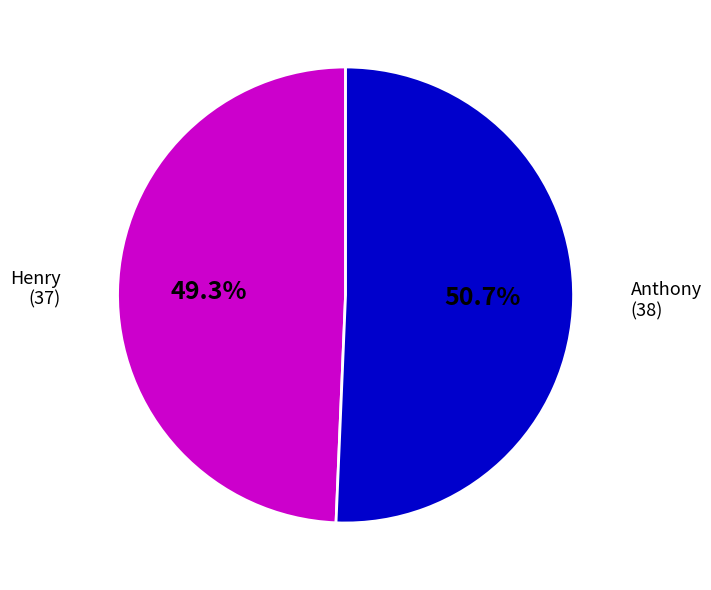

Does any single category account for the majority?

Yes